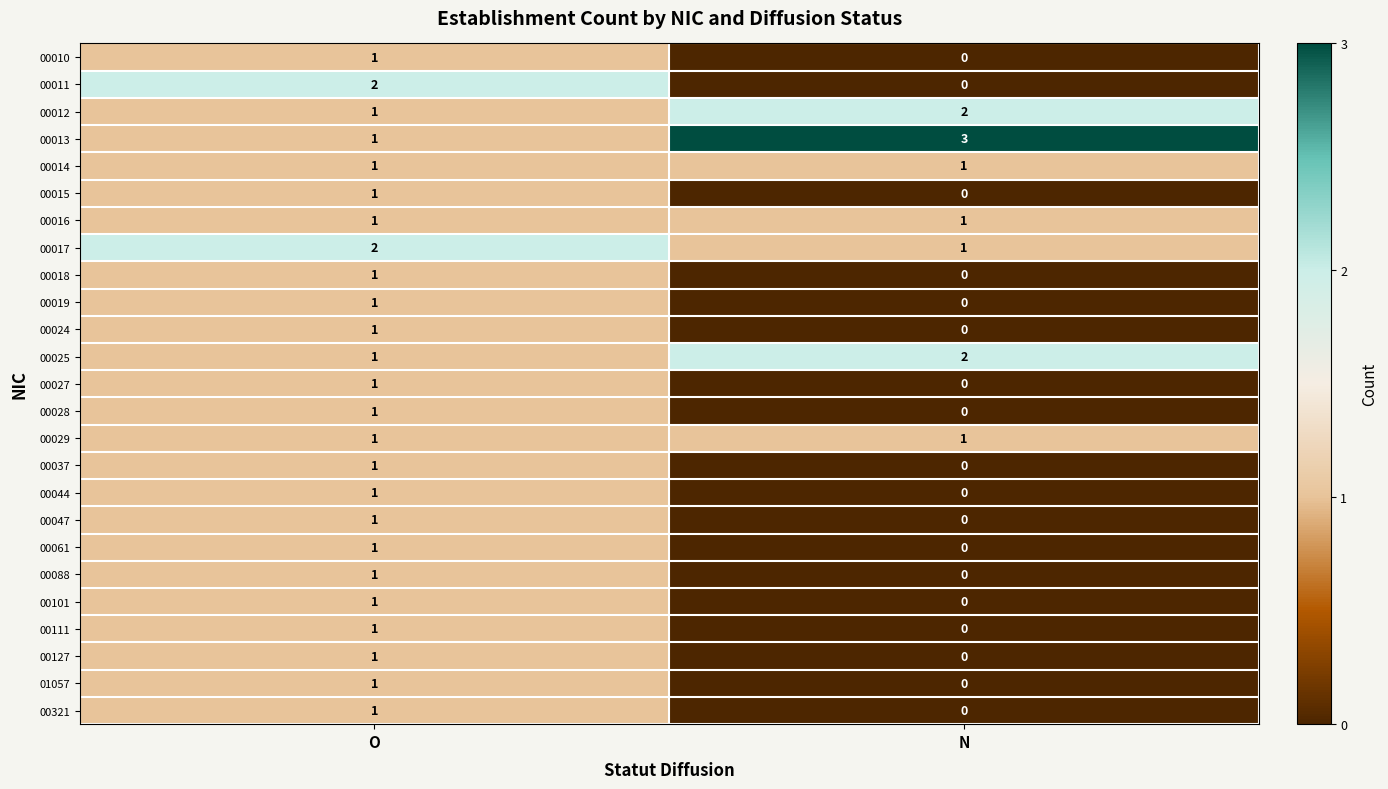

The value of 00101 at N is 0. True or false?

True